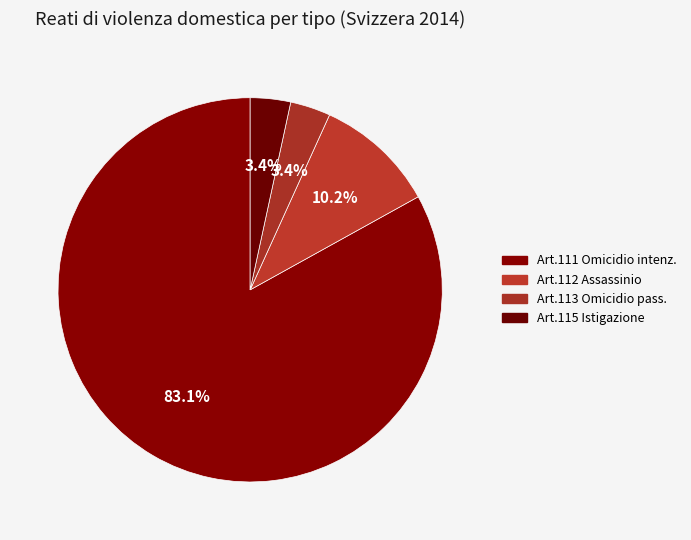

Does Art.112 Assassinio represent more than half of the total?

No